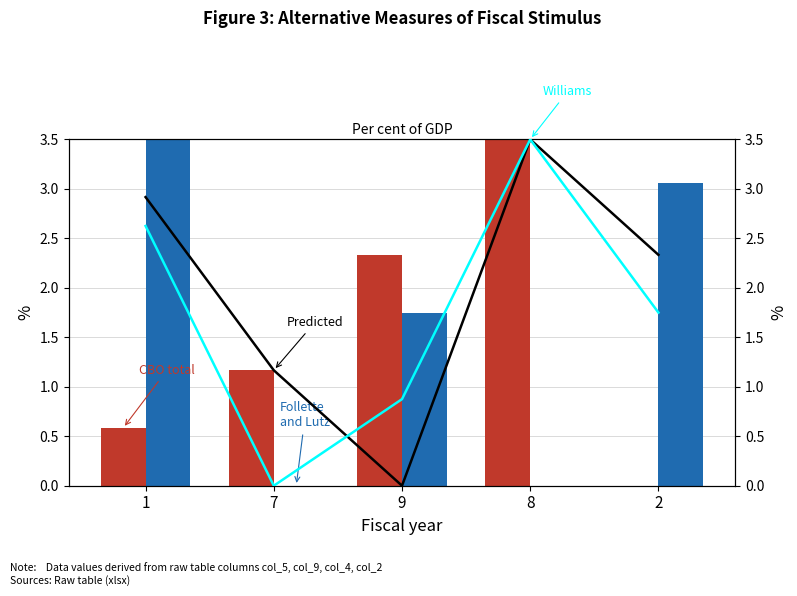

Which label corresponds to the smallest value in the chart?

2